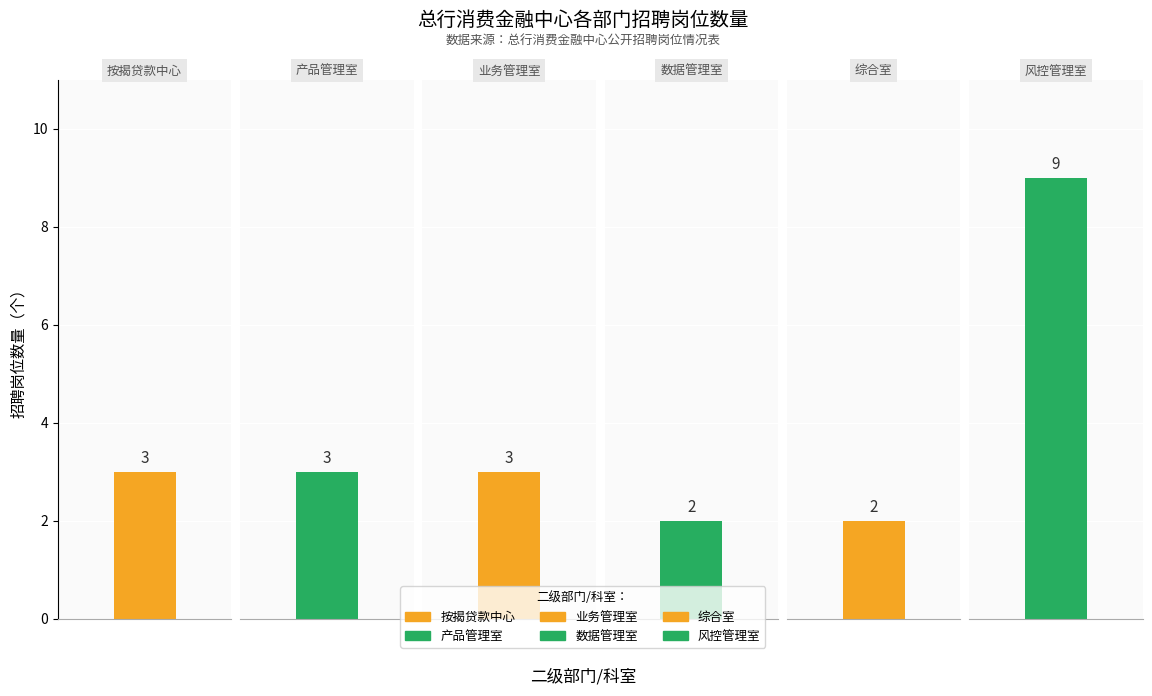

Are the bars horizontal?

No